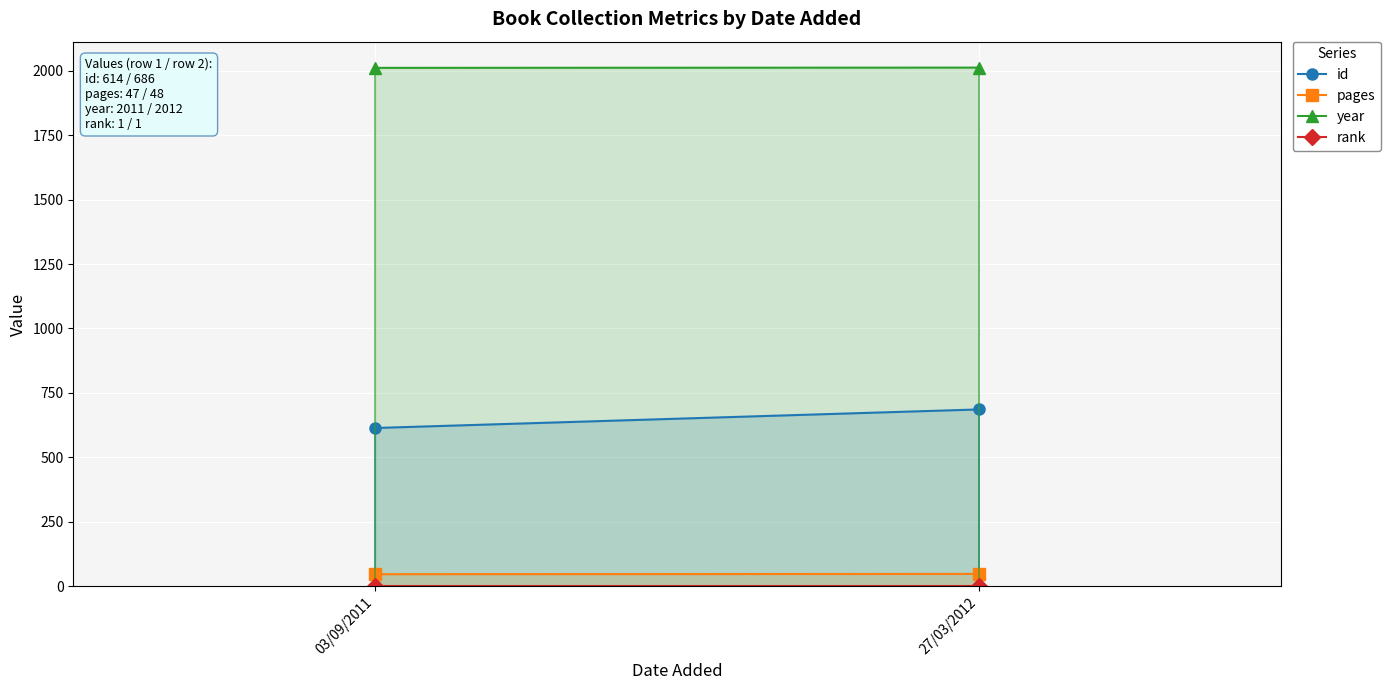

What is the value of the year point at the 2nd from the left?

2012